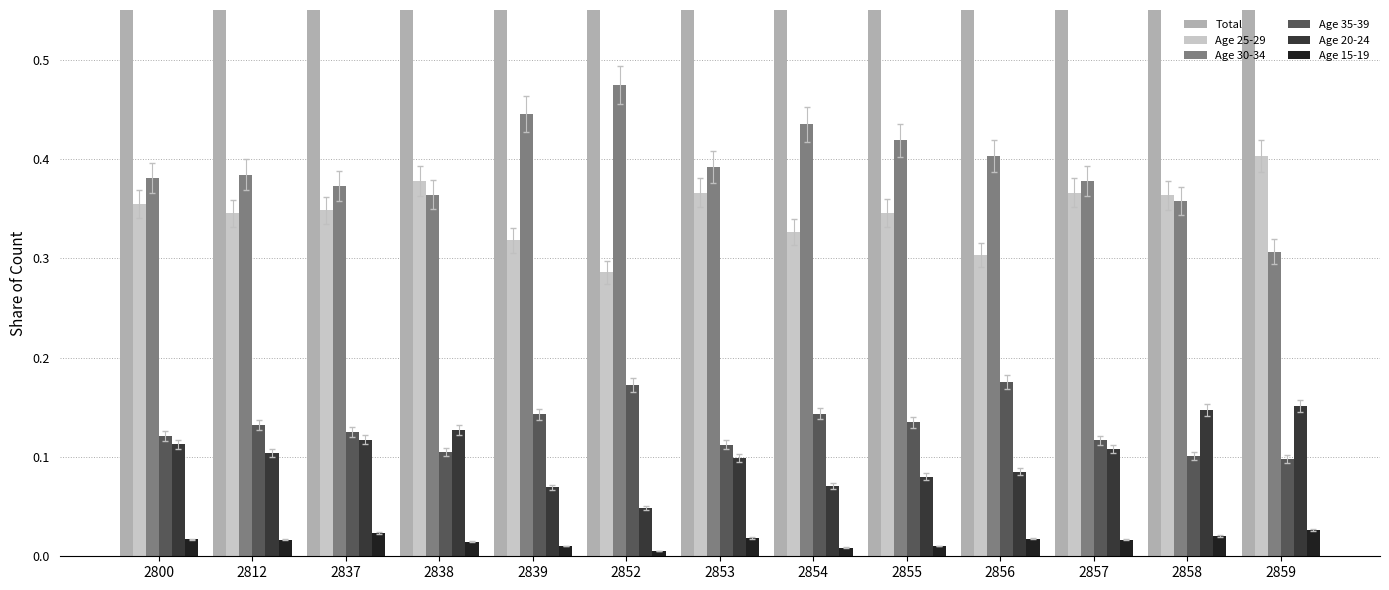

Is the value of Age 35-39 at 2838 greater than the value of Age 25-29 at 2855?

No